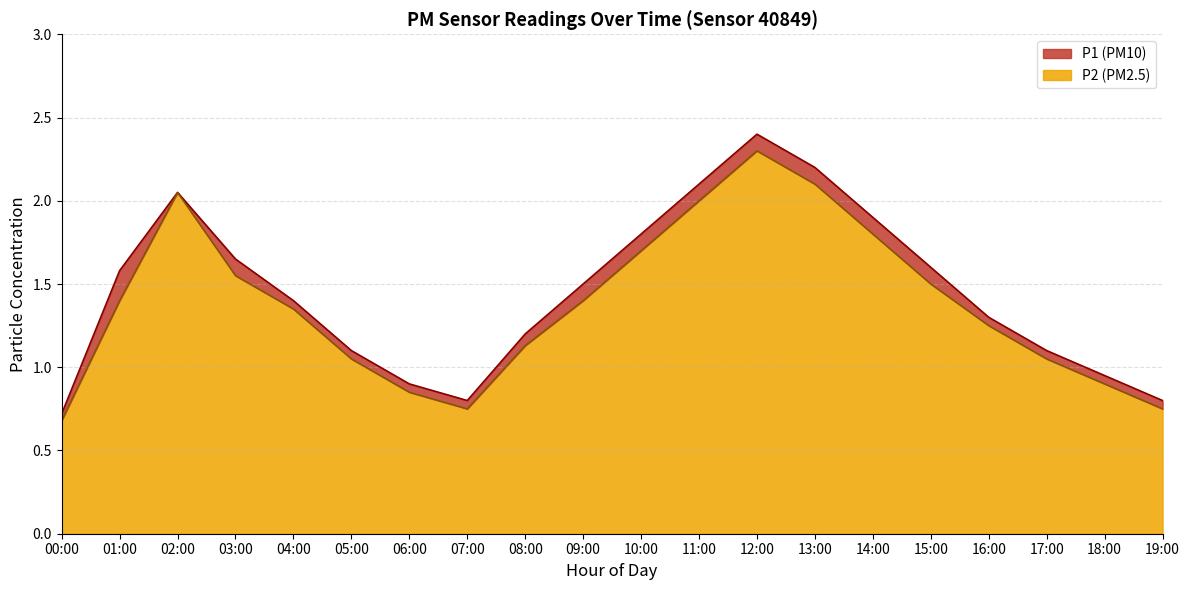

True or false: P2 and P1 intersect in this chart.

False